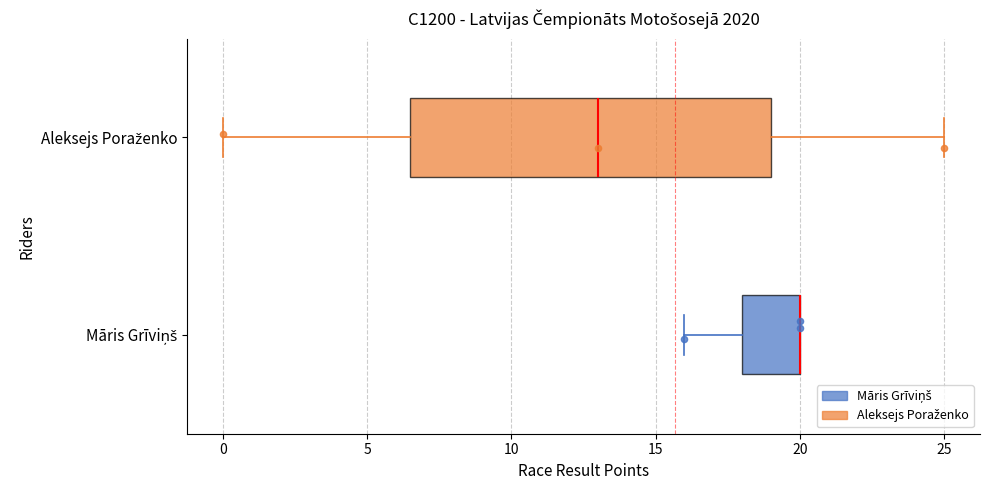

Reading bottom to top, read every box against the x-axis: the position of its median line, the range the box covers, and the ends of its whiskers. The values are not printed on the chart, so give them approximately, as read against the axis.

Māris Grīviņš: median 20.0 (drawn on the box's right edge), box 18.0 to 20.0, whiskers 16.0 to 20.0
Aleksejs Poraženko: median 13.0, box 6.5 to 19.0, whiskers 0.0 to 25.0